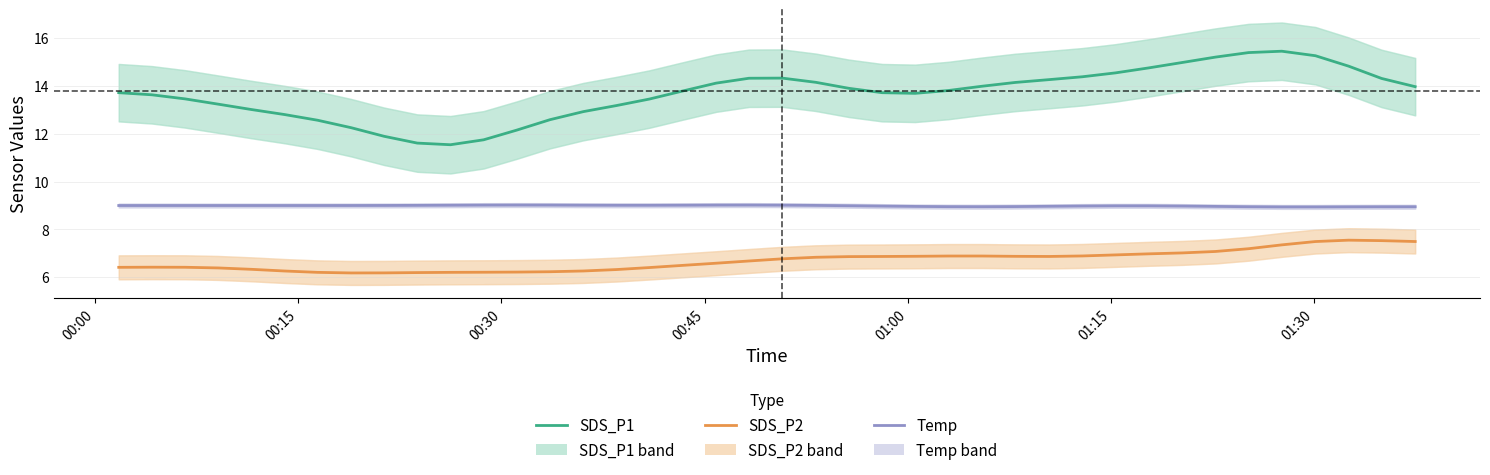

True or false: Temp and SDS_P1 cross at least once.

False